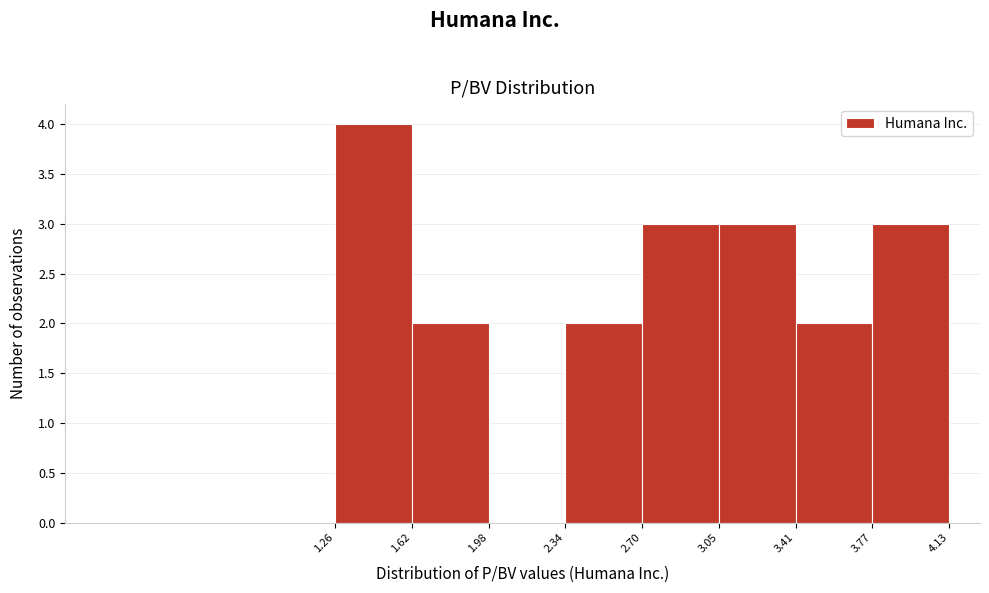

Over which range of the x-axis is the bar tallest?

1.26 to 1.62